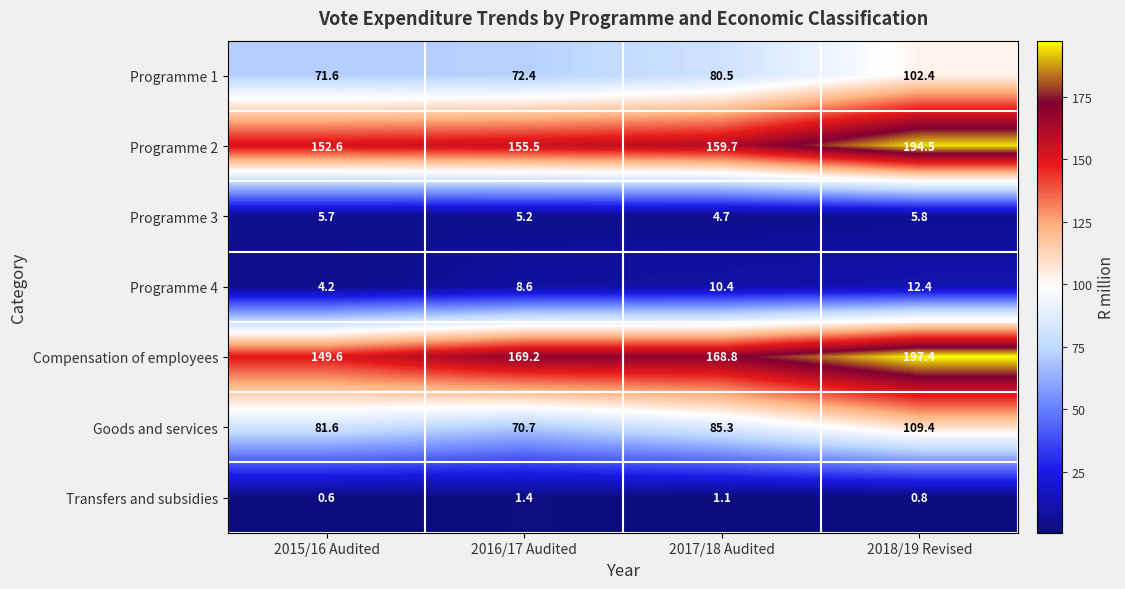

Count the Programme 3 values in the range 5 to 6.

3